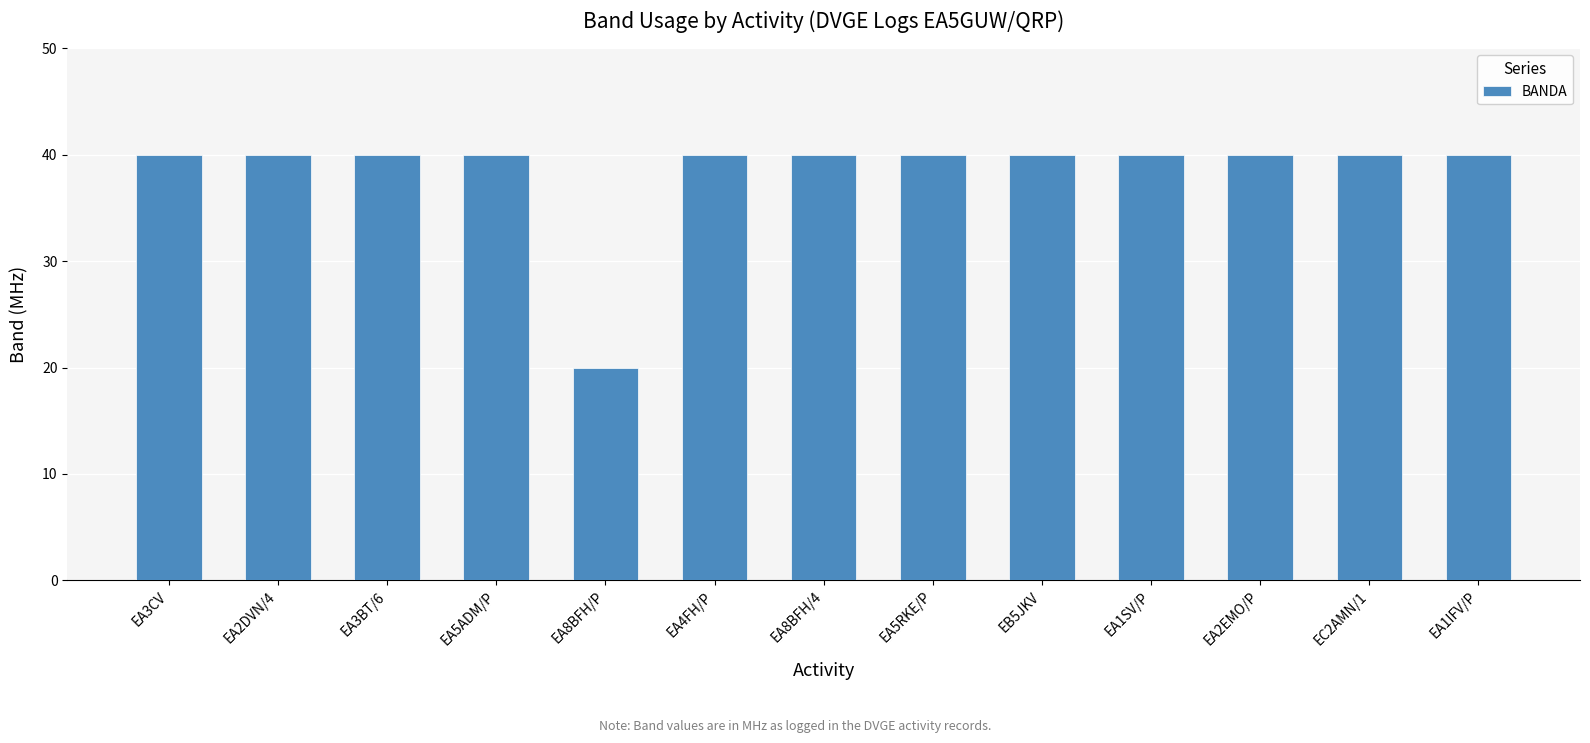

Are the bars grouped side by side (vs. stacked)?

No